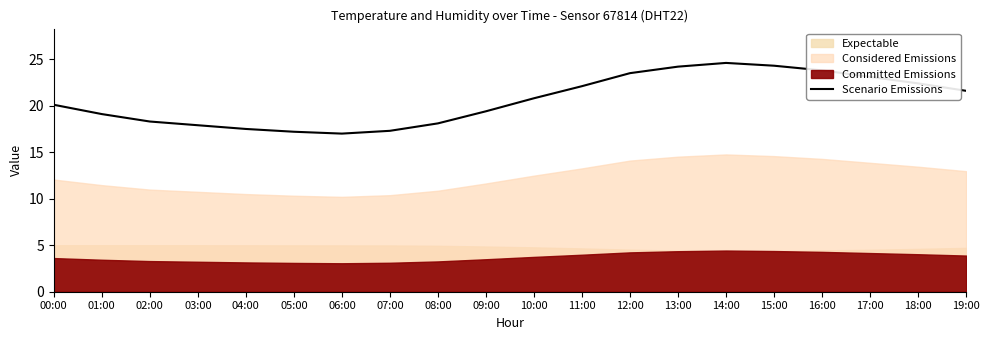

Approximately how many times larger is the value at 07:00 compared to 11:00?

0.8